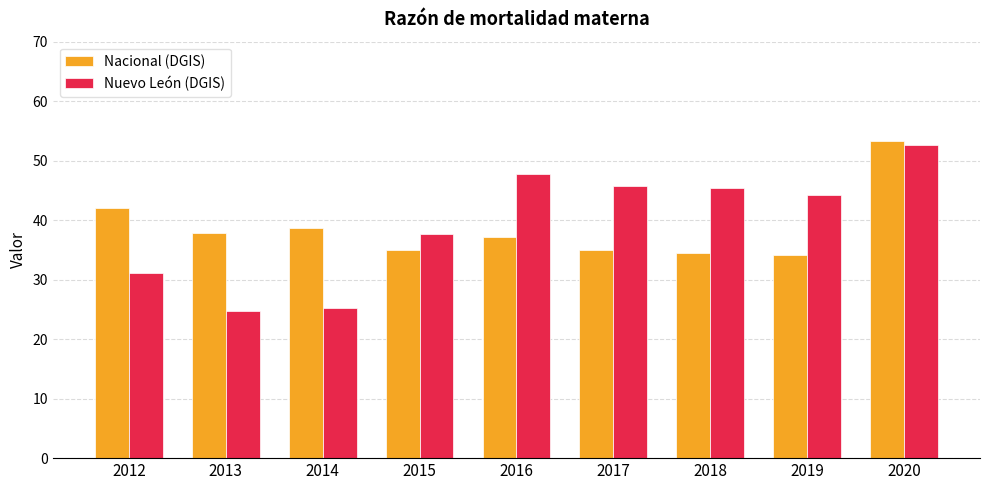

Is it true that Nuevo León (DGIS) equals 37.6 at 2015?

True